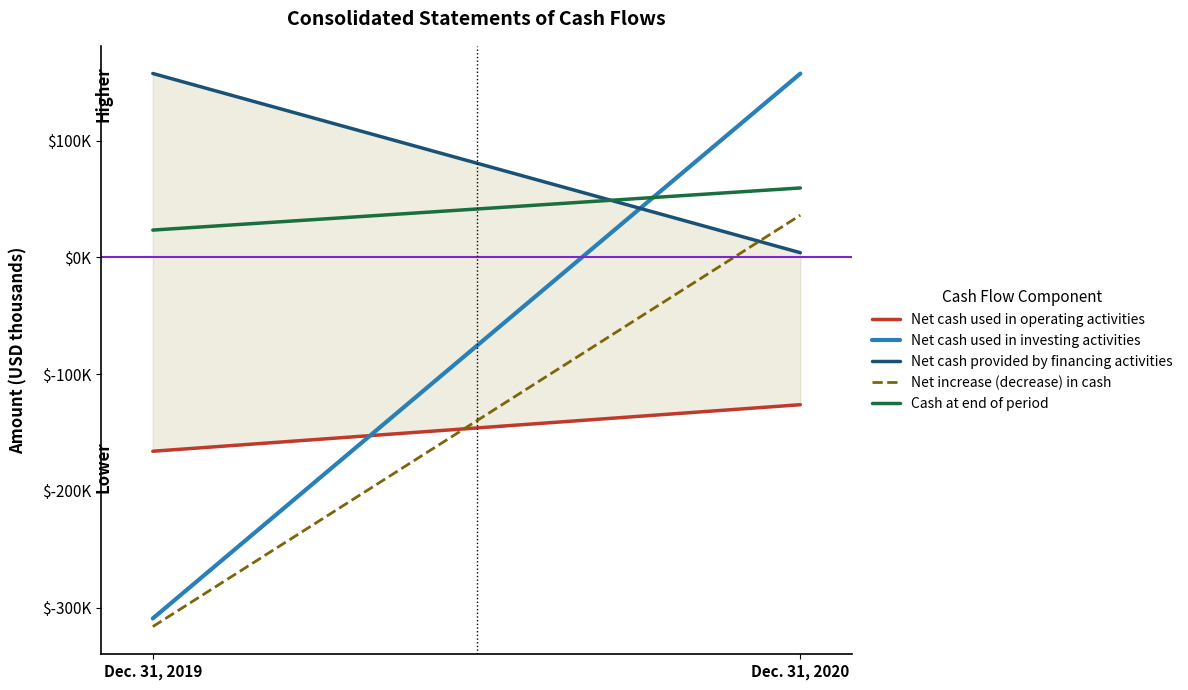

What is the value of the Cash at end of period point at the 2nd from the left?

59401